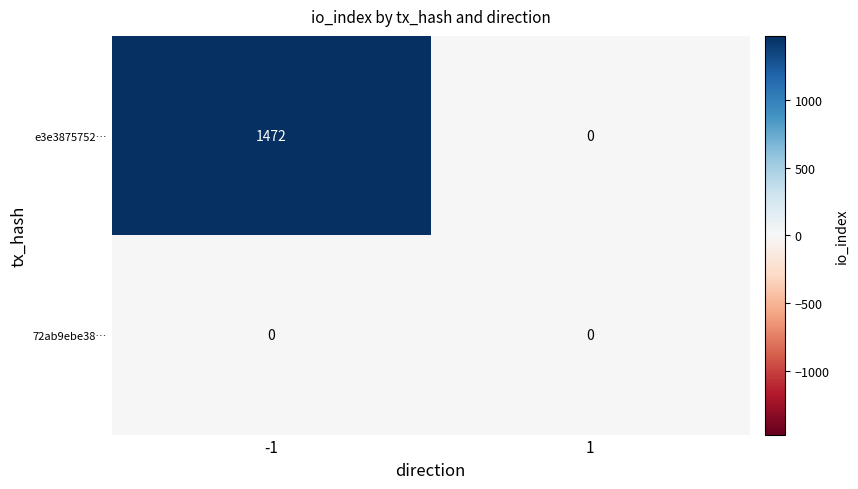

The e3e3875752… series shows 867 at 1. True or false?

False